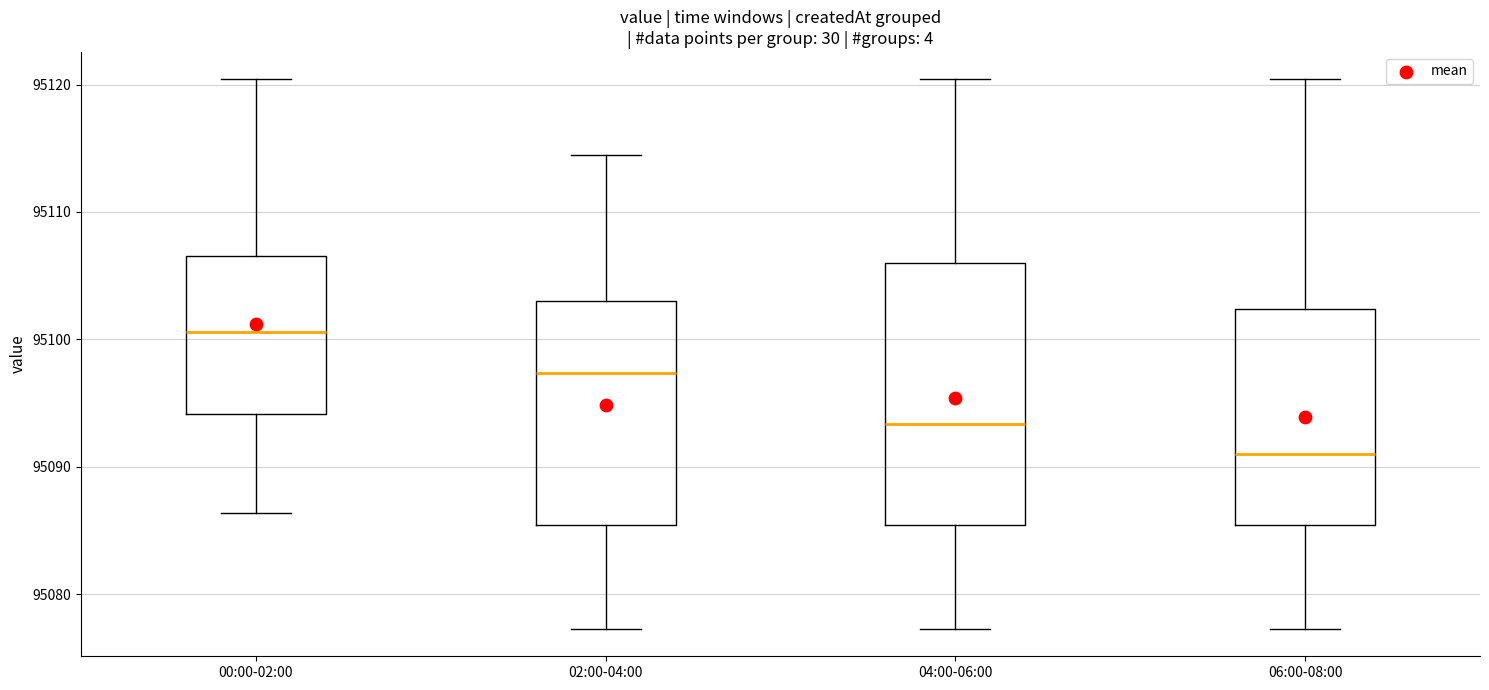

Which box has the lowest median line?

06:00-08:00